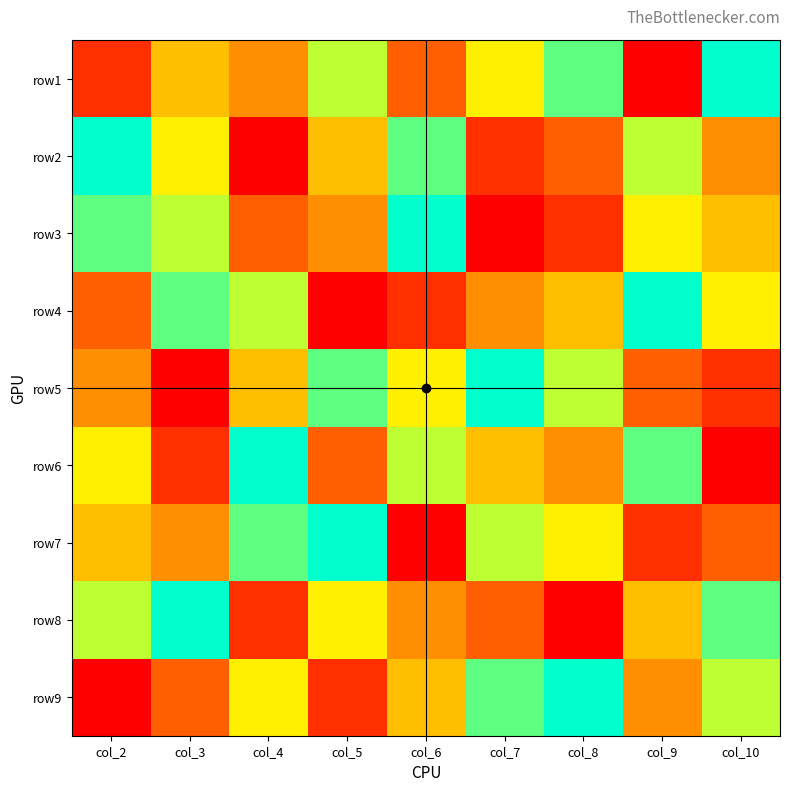

At which category is the sum across all series the highest?

col_2